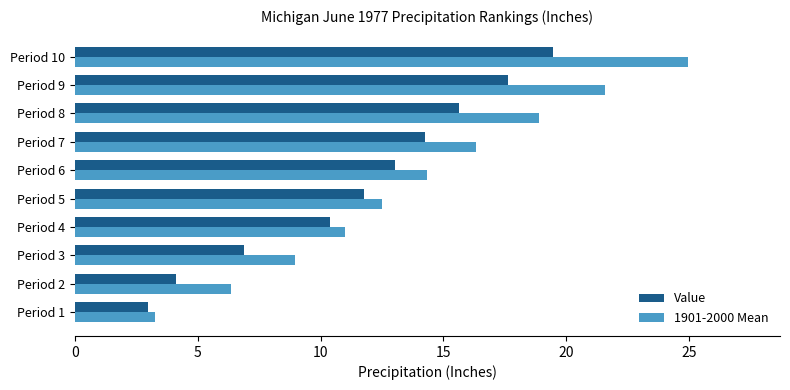

Is it true that 1901-2000 Mean equals 9.0 at Period 3?

True